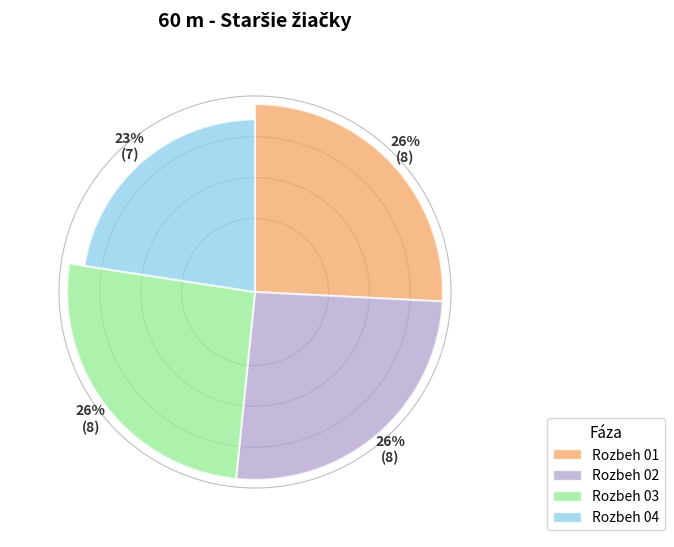

What percentage is the Rozbeh 01 slice, to the nearest percent?

26%